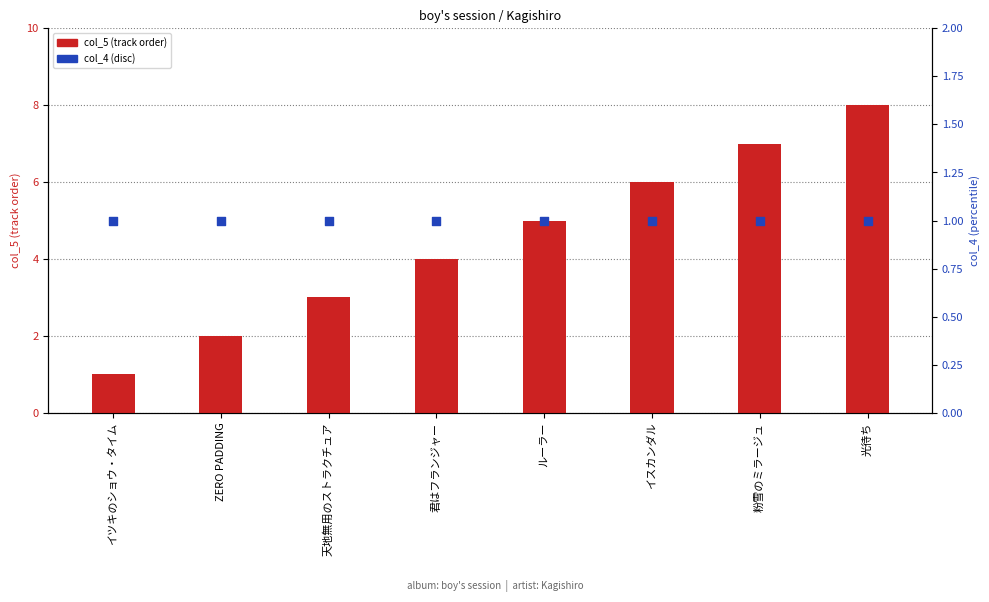

Which series contains the highest Y value?

col_5